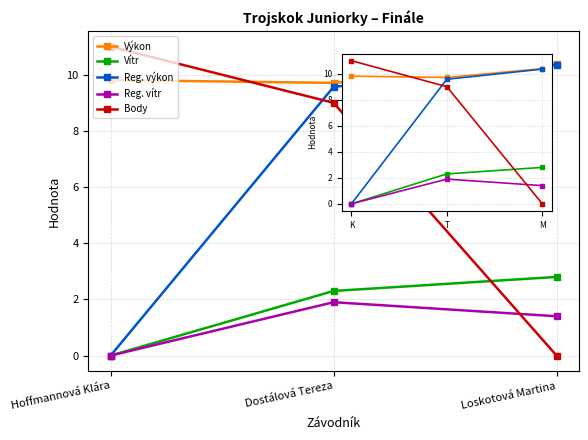

At K, list the series in order from smallest to largest.

Vítr, Reg. výkon, Reg. vítr, Výkon, Body